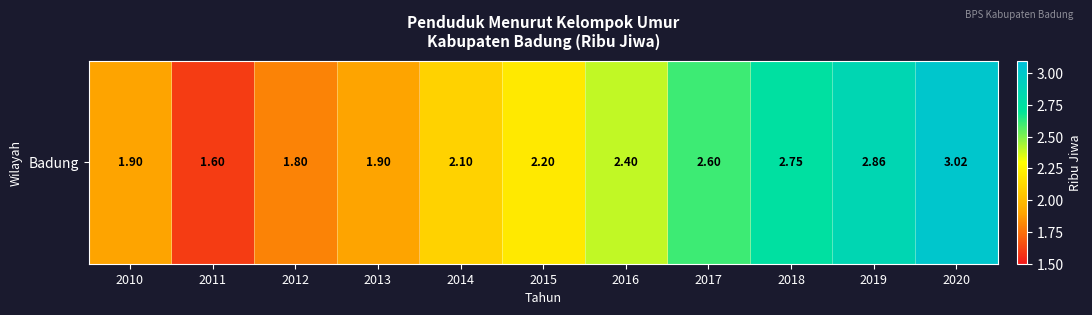

Reading right to left, list all the values displayed in this chart.

2020=3.0	2019=2.9	2018=2.8	2017=2.6	2016=2.4	2015=2.2	2014=2.1	2013=1.9	2012=1.8	2011=1.6	2010=1.9